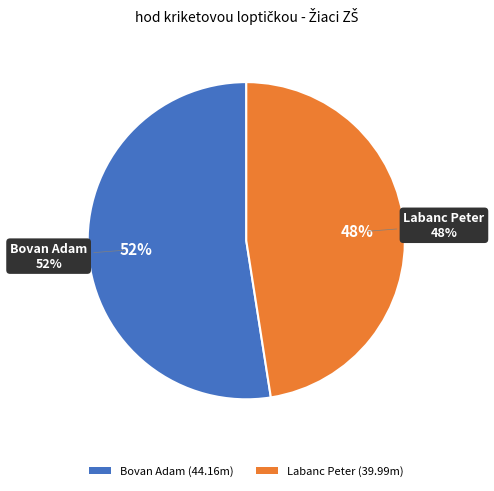

Which category has the smallest portion of the pie?

Labanc Peter